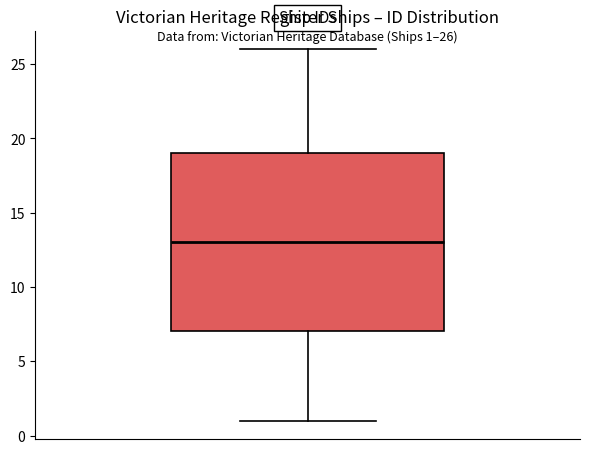

Read this box plot against the y-axis: the position of the median line, the range covered by the box, and the ends of both whiskers. The values are not printed on the chart, so give them approximately, as read against the axis.

median 13, box 7 to 19, whiskers 1 to 26